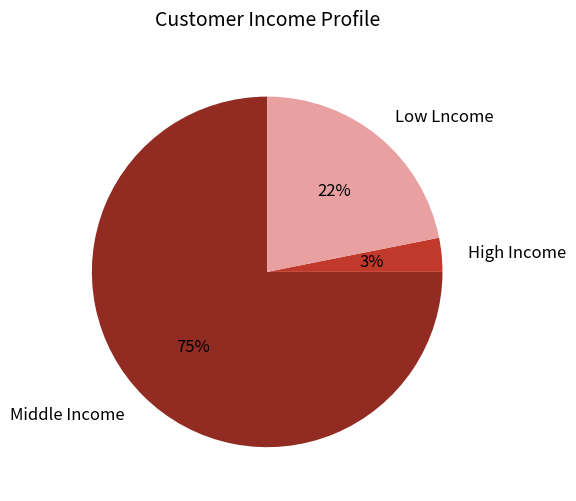

How many slices are in this pie chart?

3